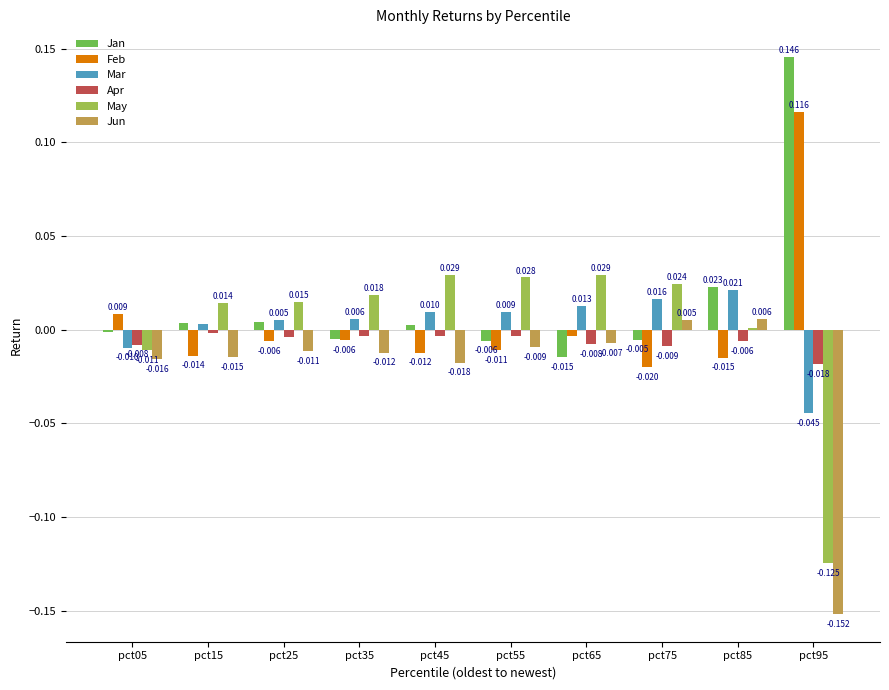

Which series changed the most between pct15 and pct45?

May